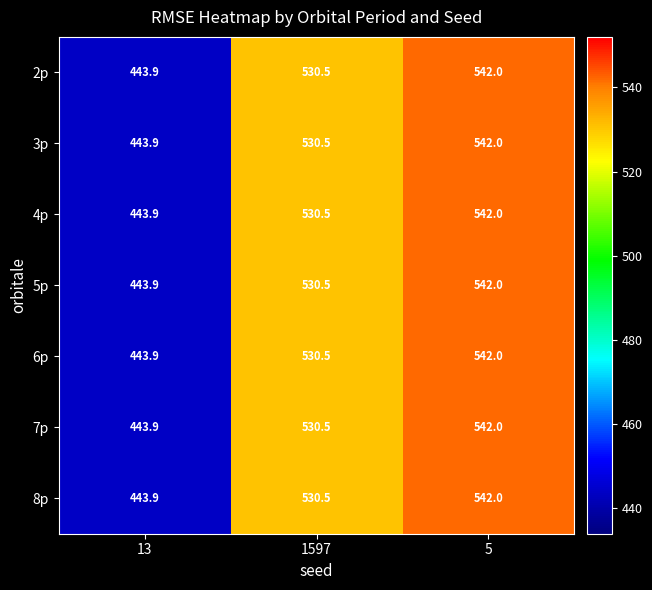

Reading left to right, list all the values displayed in this chart.

2p: 13=443.9	1597=530.5	5=542.0
3p: 13=443.9	1597=530.5	5=542.0
4p: 13=443.9	1597=530.5	5=542.0
5p: 13=443.9	1597=530.5	5=542.0
6p: 13=443.9	1597=530.5	5=542.0
7p: 13=443.9	1597=530.5	5=542.0
8p: 13=443.9	1597=530.5	5=542.0